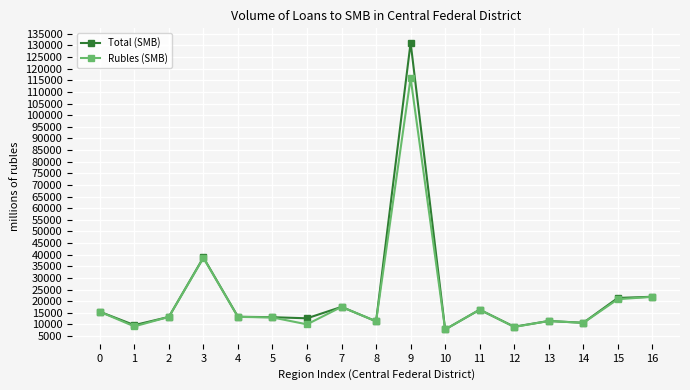

Where is the first local minimum for Total (SMB)?

1